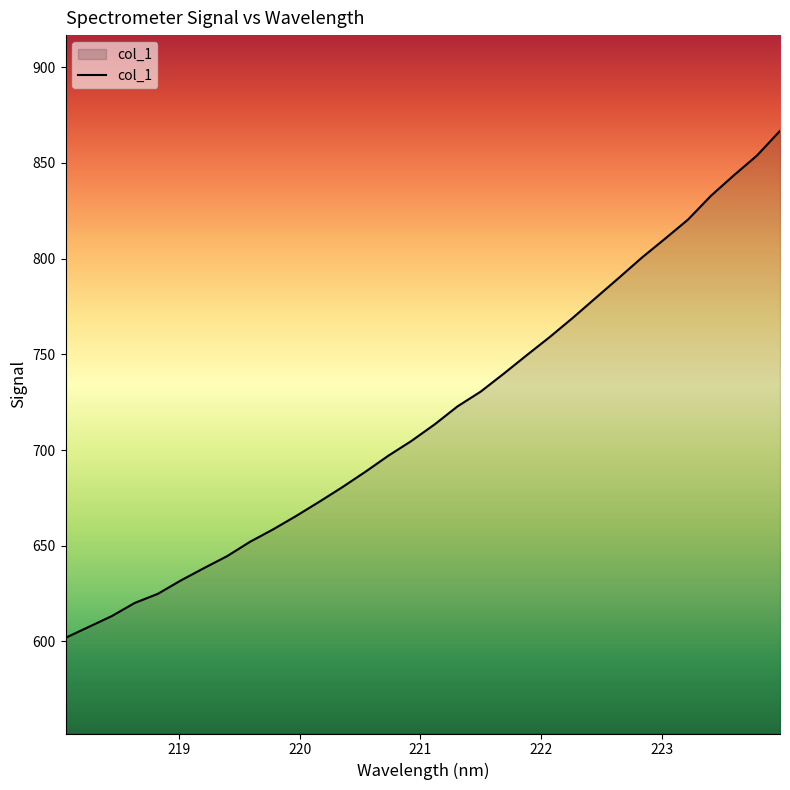

How many categories are shown in the chart?

32